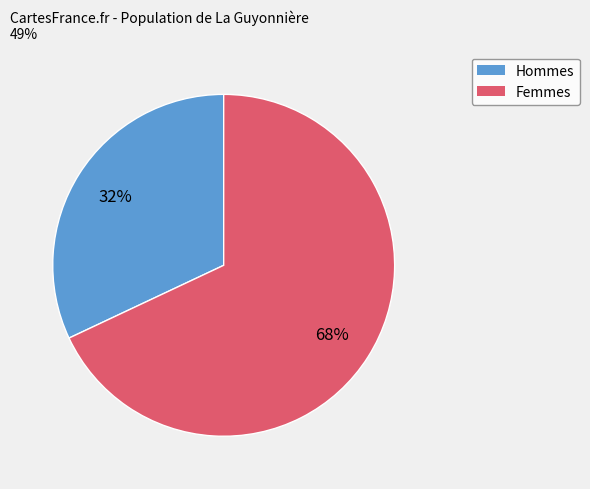

To the nearest percent, what is the average slice percentage?

50%